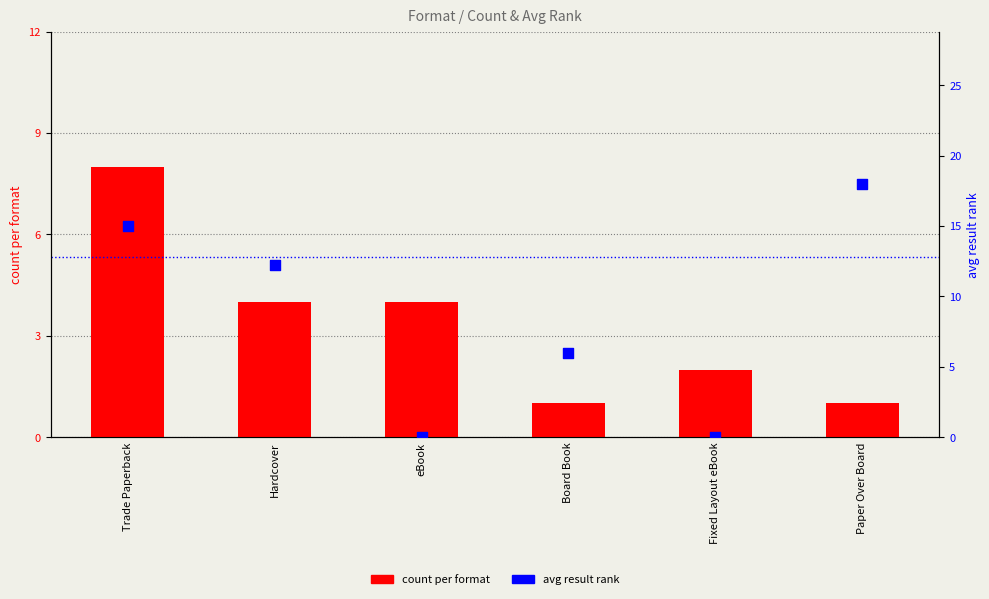

Is the value of count per format at Trade Paperback greater than the value of avg result rank at Hardcover?

No